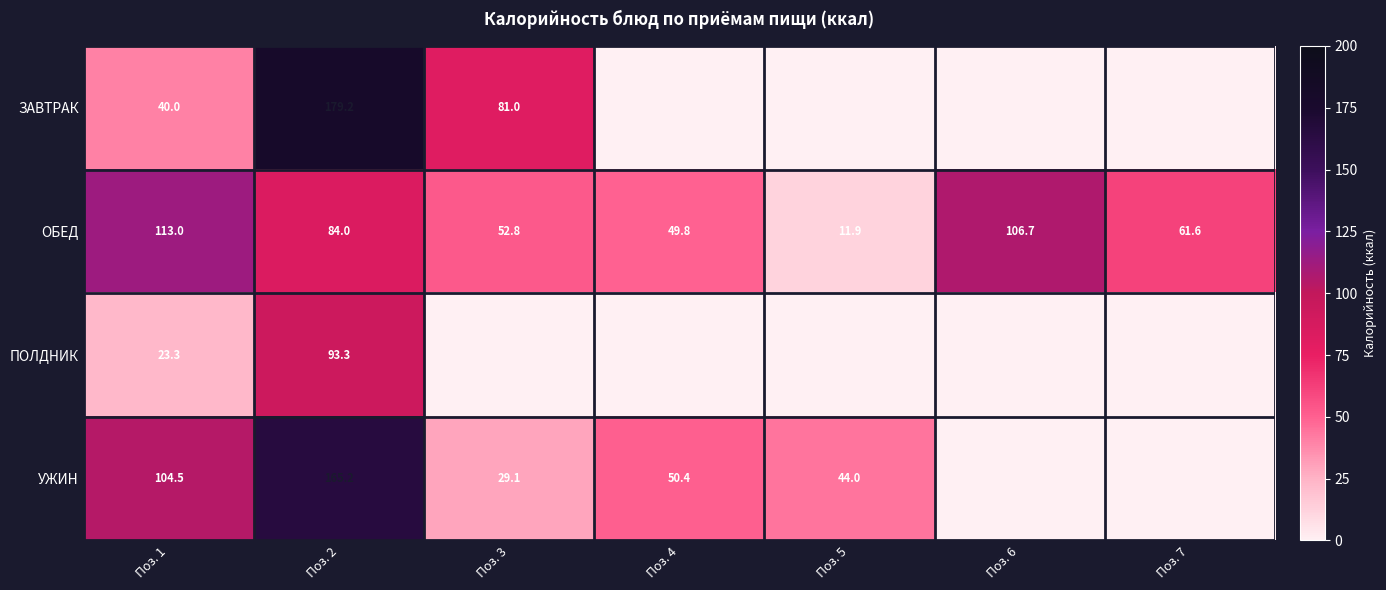

What is the minimum value for ОБЕД?

11.9